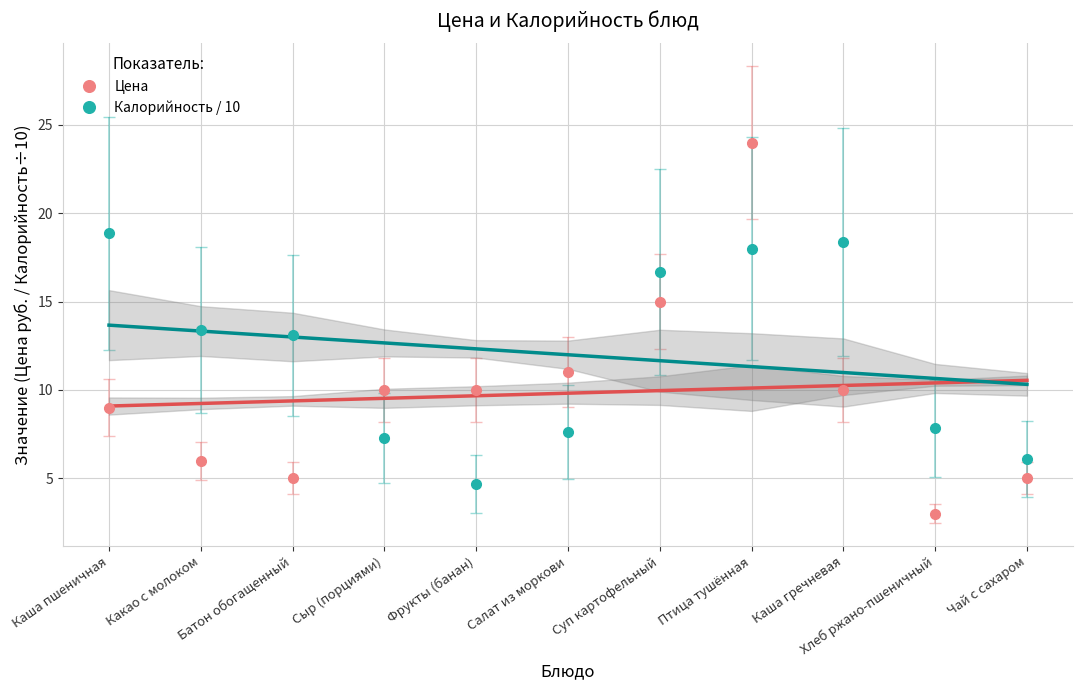

What are all the series names shown in the legend?

Цена, Калорийность / 10